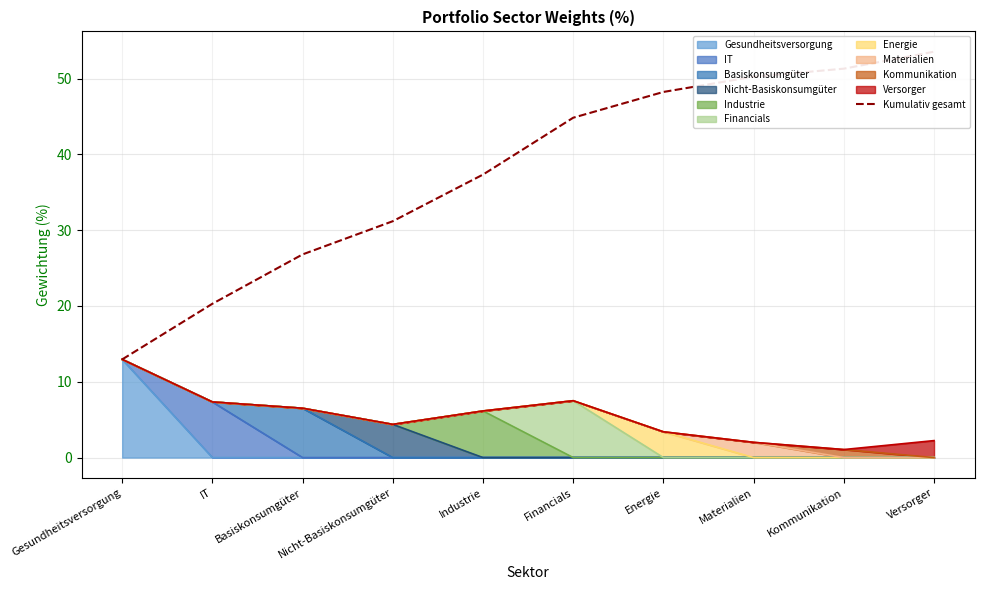

Which has a higher value, Kommunikation or IT?

Kommunikation